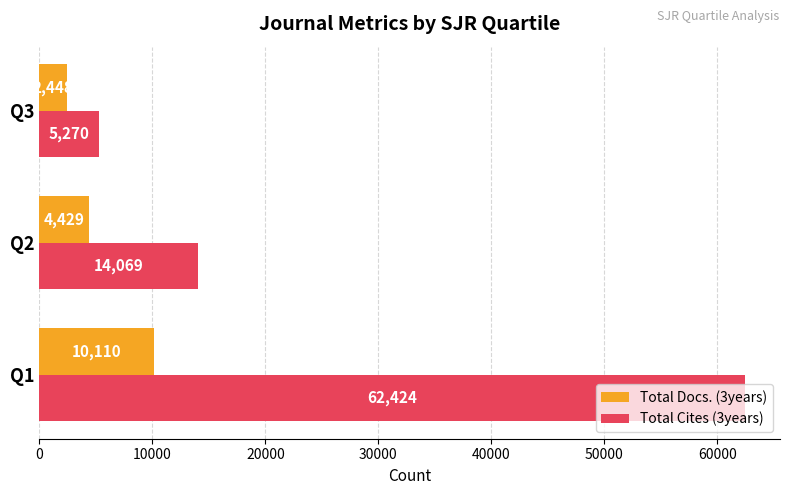

Which series has the largest total across all categories?

Total Cites (3years)